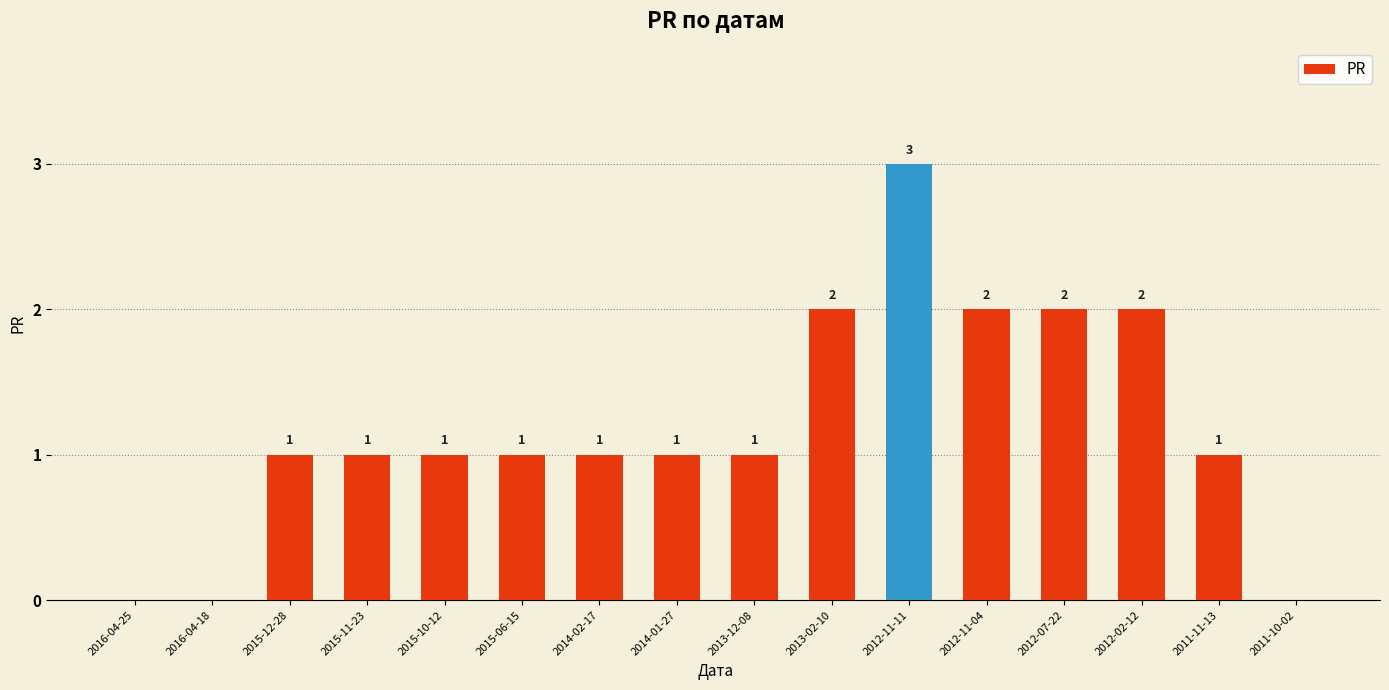

Does the chart contain stacked bars?

No